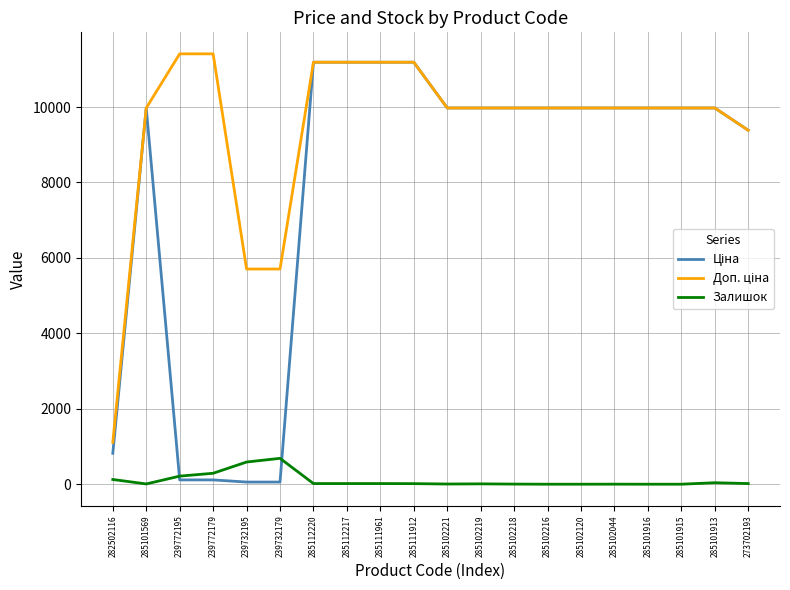

What is the greatest value displayed?

11410.0